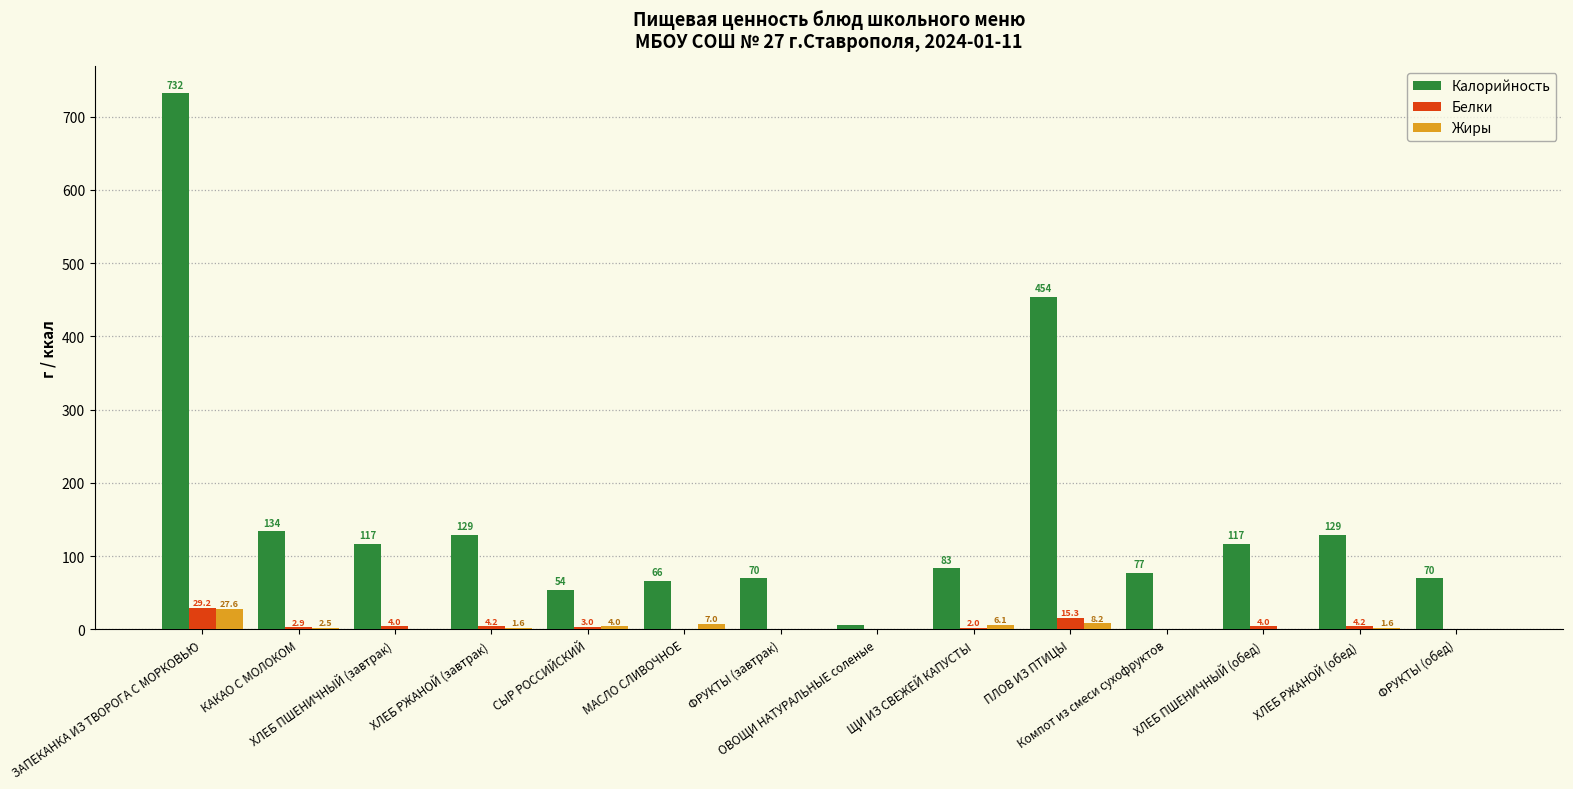

Is it true that Калорийность equals 69.5 at ФРУКТЫ (обед)?

True